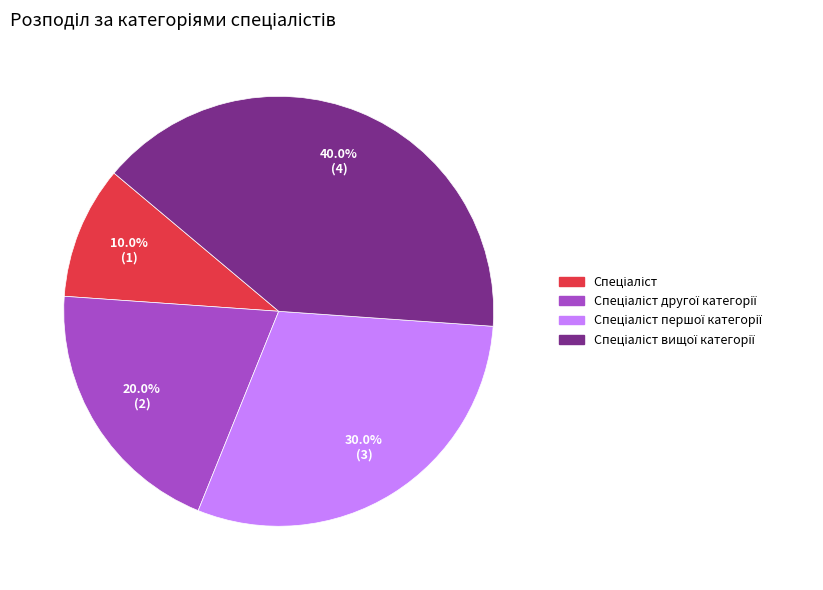

Does any single category account for the majority?

No